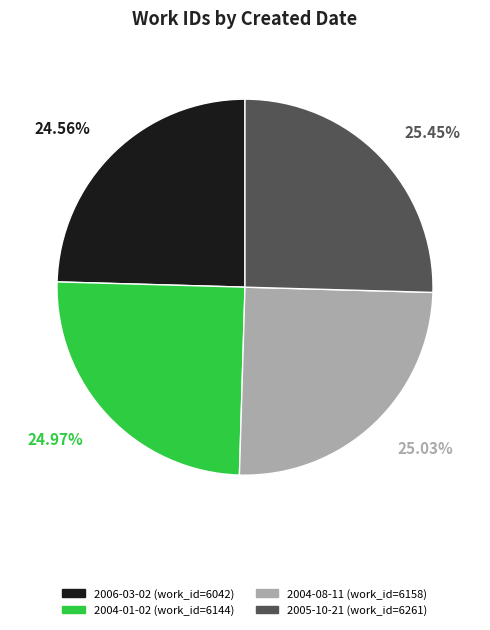

Is there a majority slice in this chart?

No